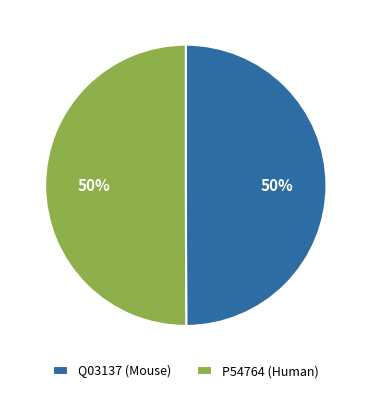

What is the ratio of the value at Q03137 (Mouse) to the value at P54764 (Human)?

1.0